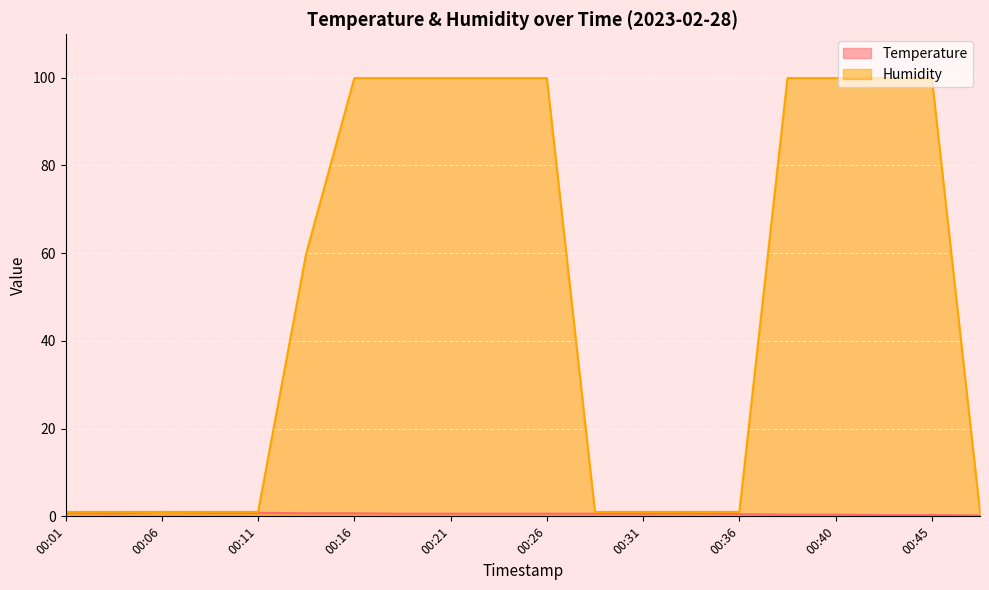

Which series has the widest spread of values?

Humidity